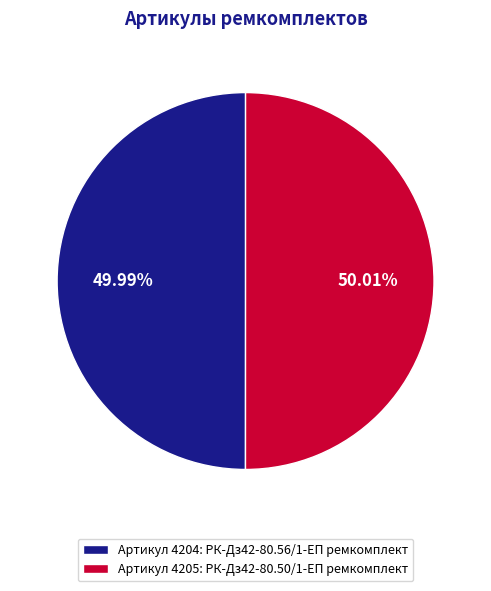

Do Артикул 4204: РК-Дз42-80.56/1-ЕП ремкомплект and Артикул 4205: РК-Дз42-80.50/1-ЕП ремкомплект together represent more than half of the pie?

Yes